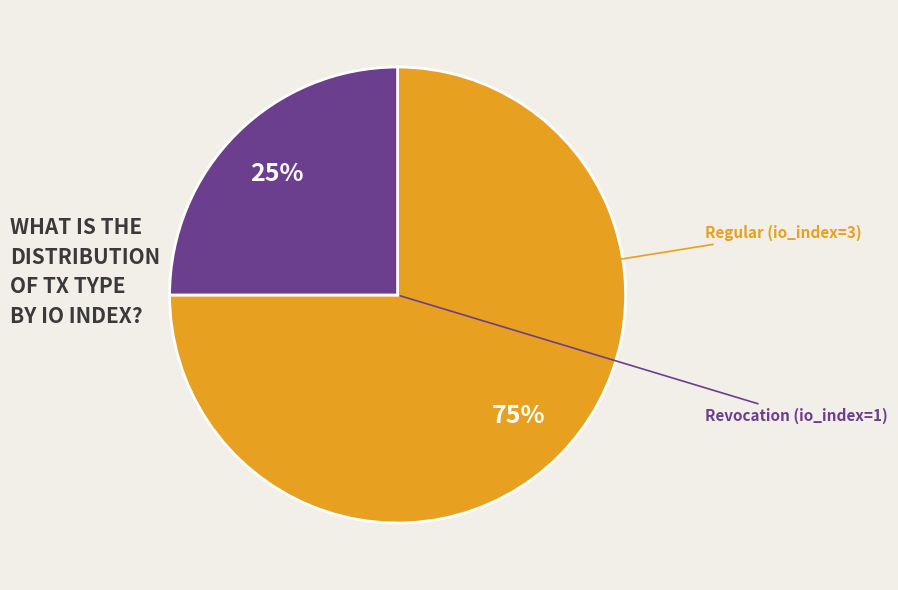

Does any single category account for the majority?

Yes